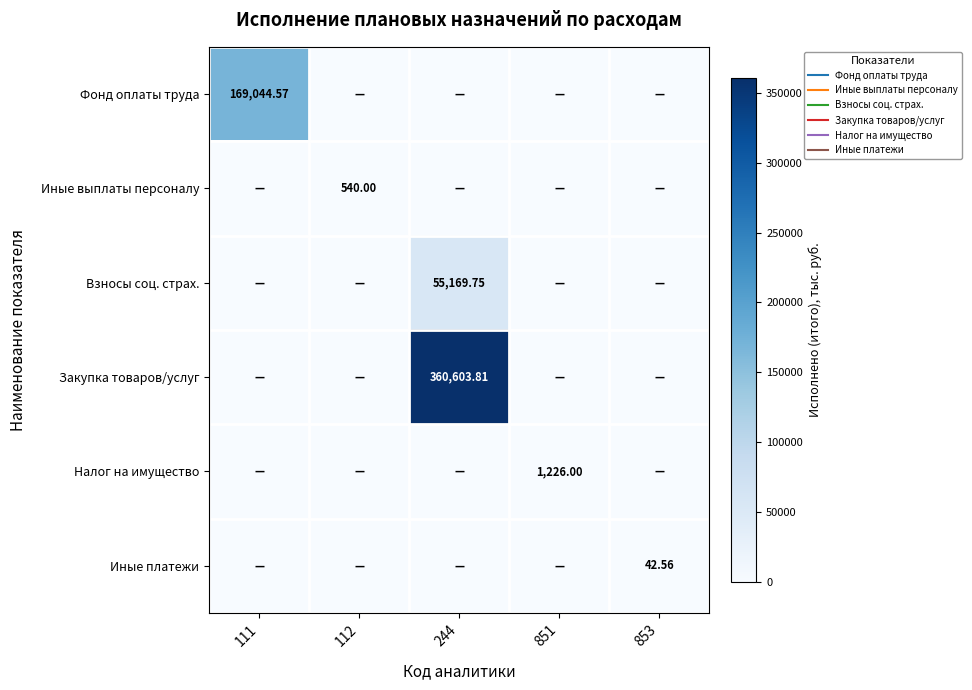

Which has a higher value, 111 or 112?

111